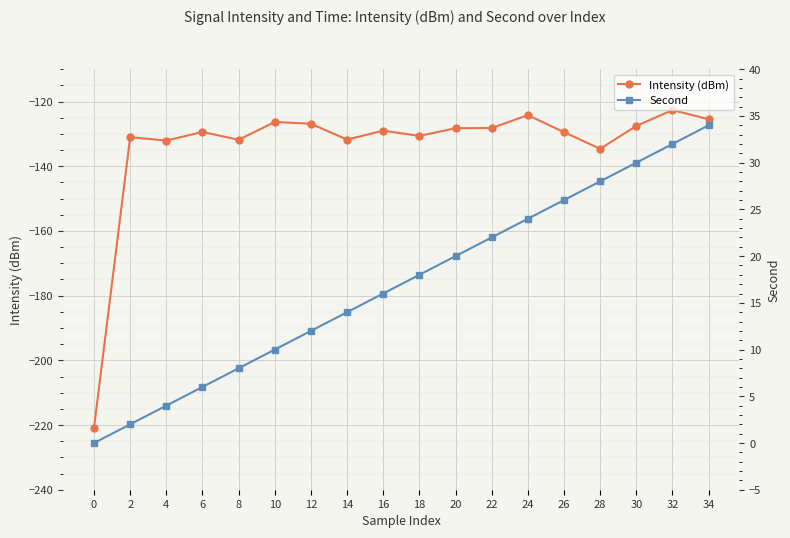

What is the total value across all series at 30?

-97.5